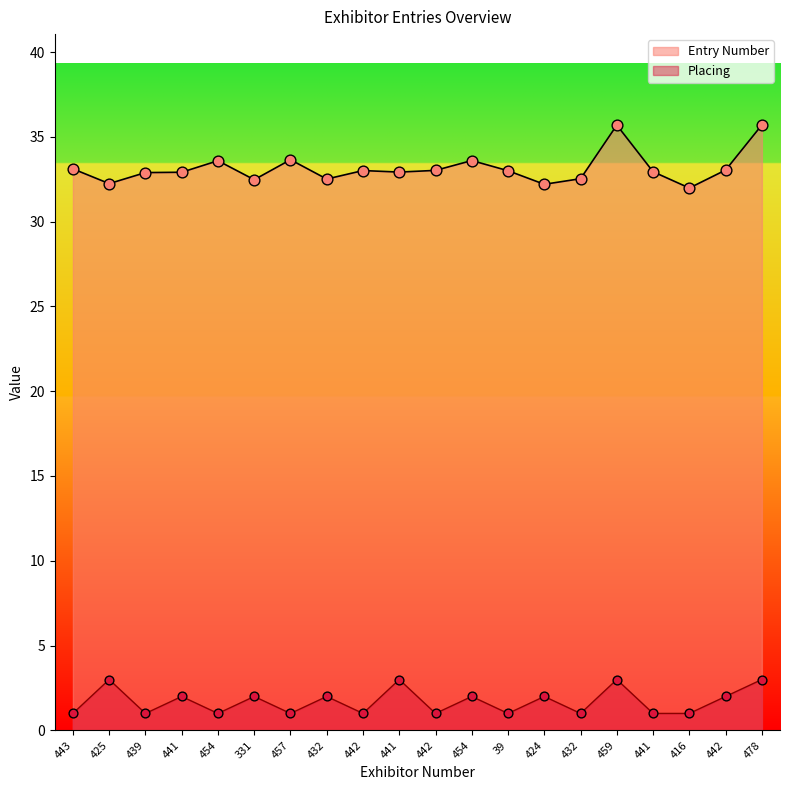

Which series contains the highest Y value?

Entry Number